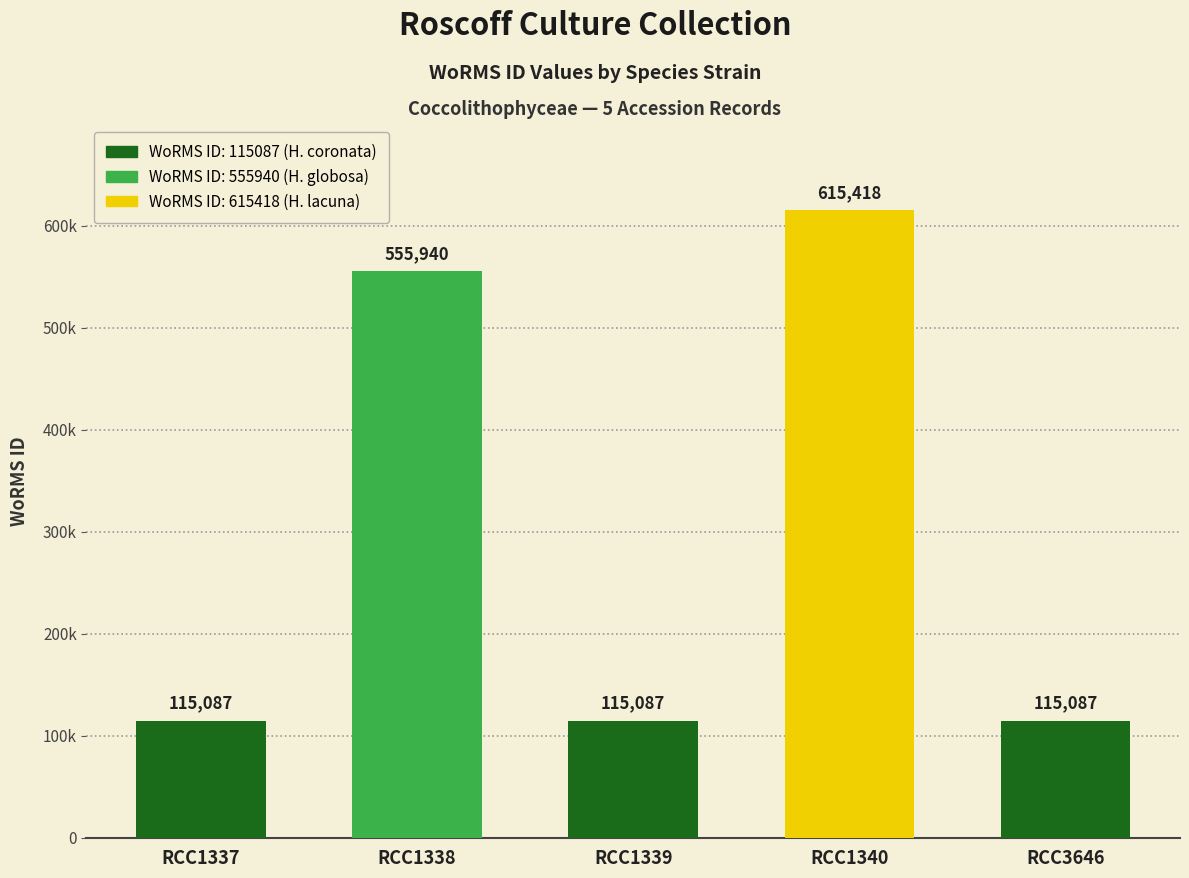

What position from the right is Hymenomonas globosa (RCC1338)?

4